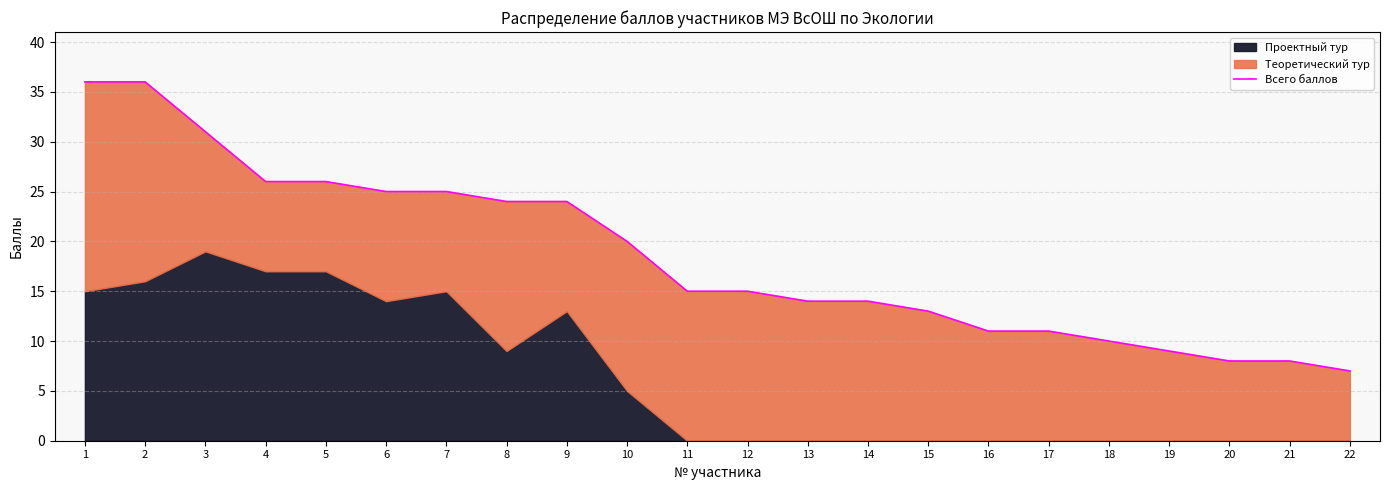

Rank the categories by value from lowest to highest.

22, 20, 21, 19, 18, 16, 17, 15, 13, 14, 11, 12, 10, 8, 9, 6, 7, 4, 5, 3, 1, 2